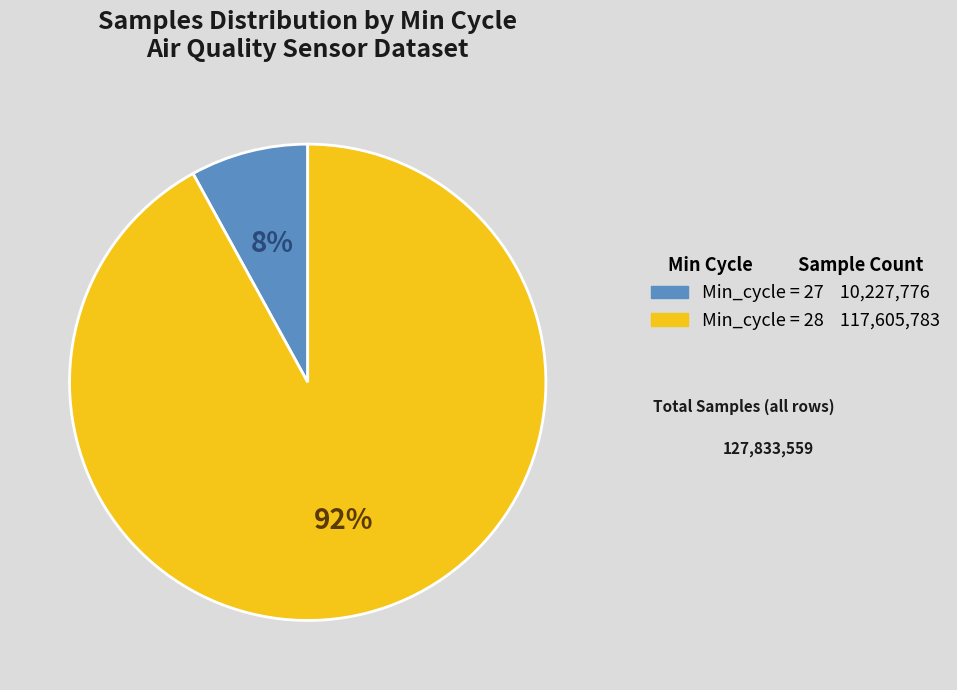

Is there any slice that represents more than half of the pie?

Yes